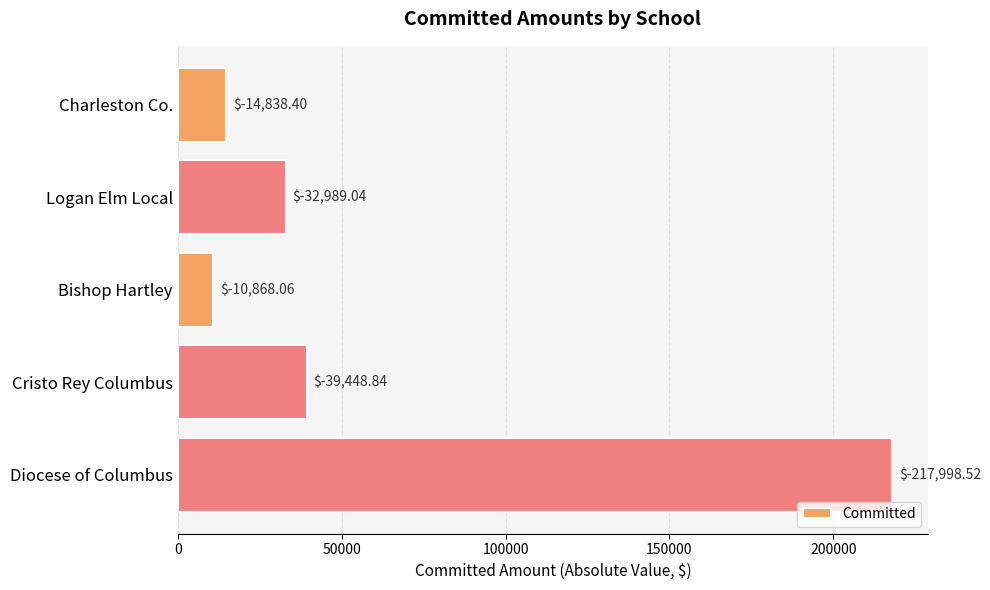

How many bars are there in total?

5